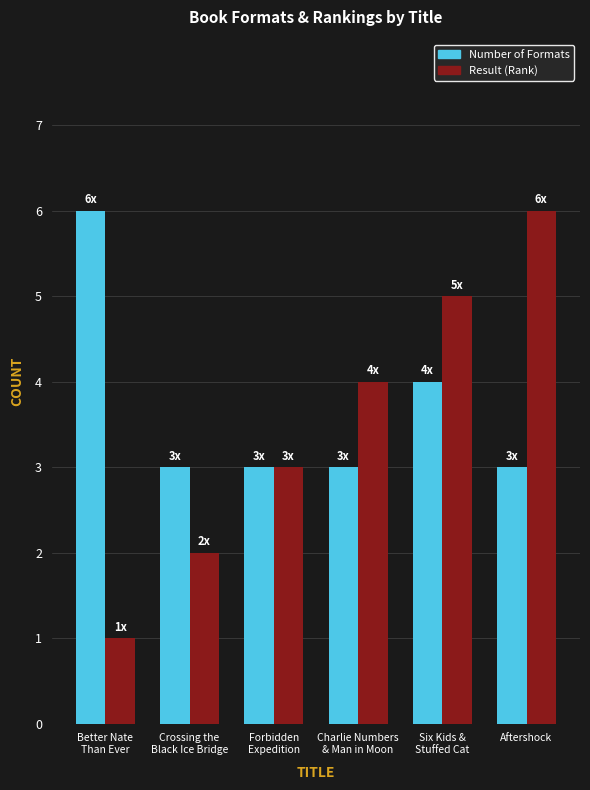

Which series has the widest spread of values?

Result (Rank)